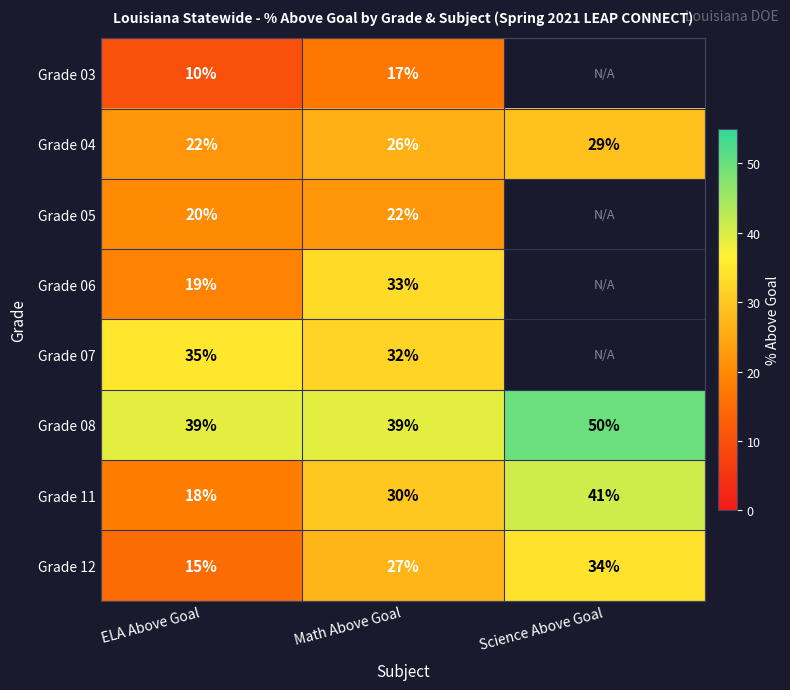

Count the number of data series in this chart.

8